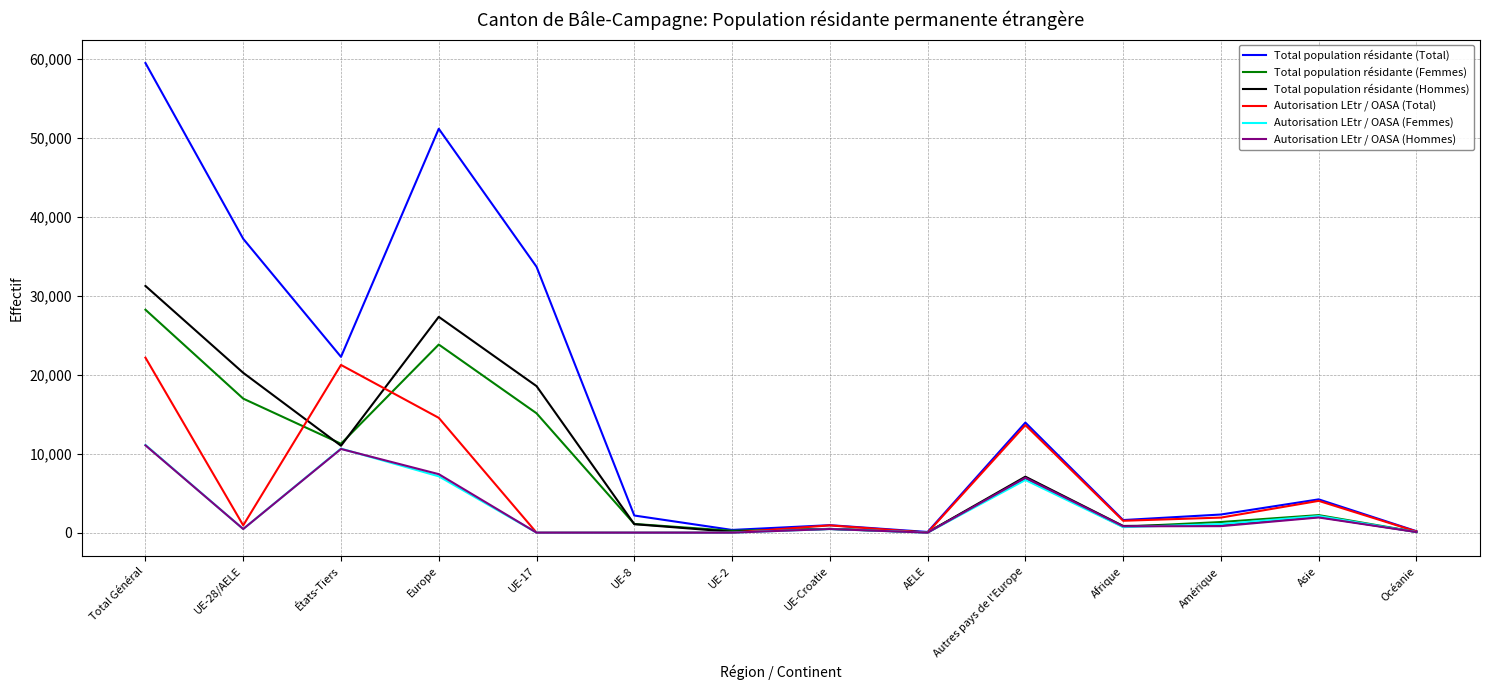

Count the number of categories in the chart.

14